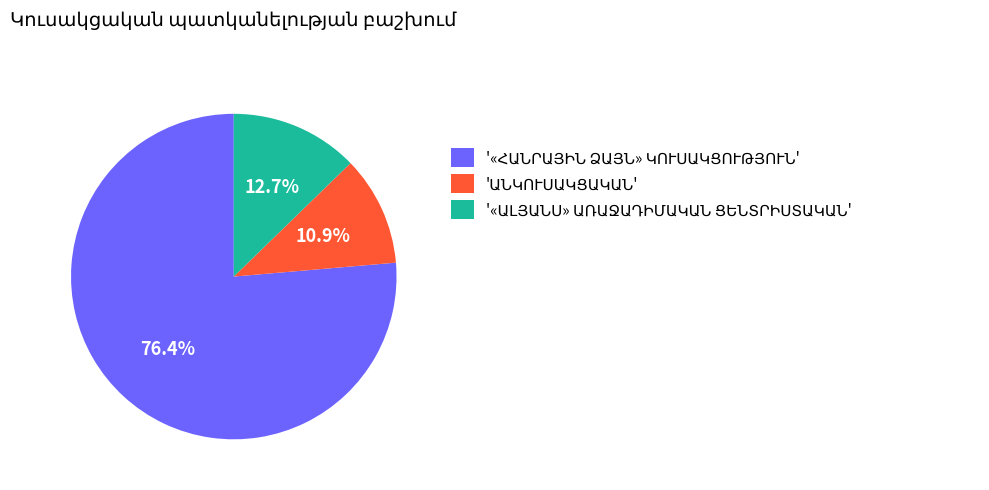

Is there any slice that represents more than half of the pie?

Yes